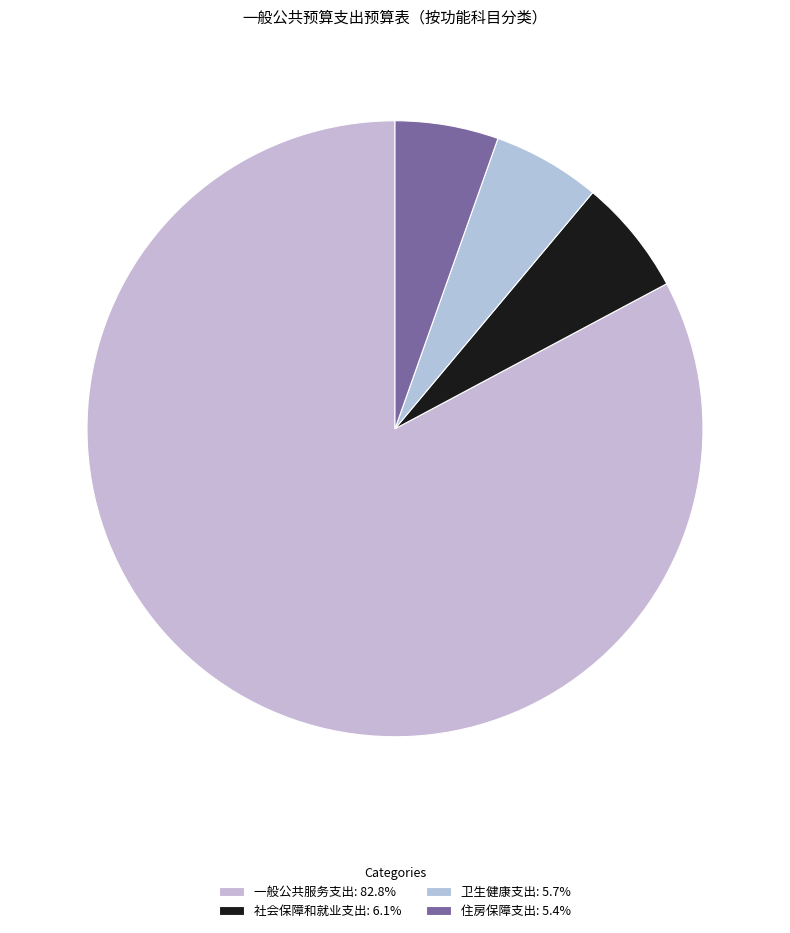

How many slices are in this pie chart?

4